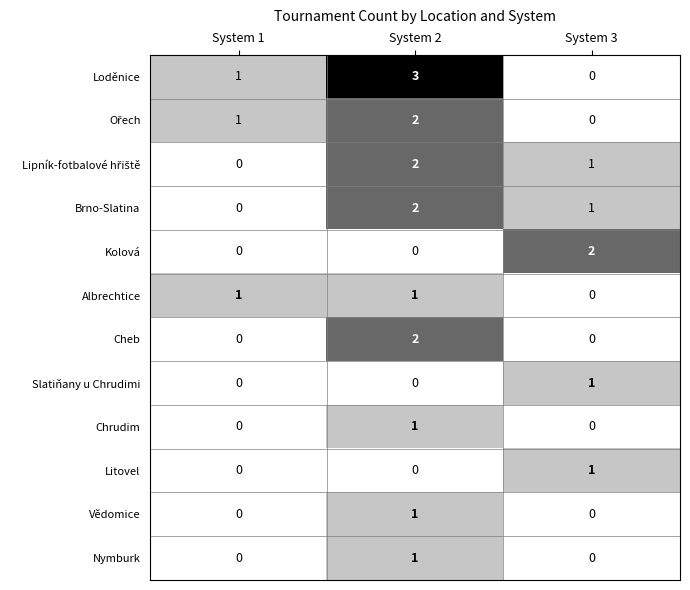

At which category is the sum across all series the highest?

System 2